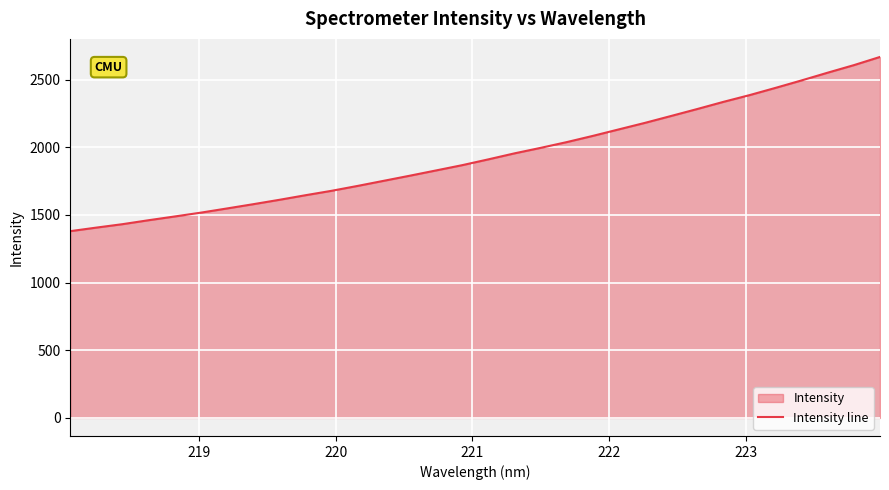

What is the smallest value displayed?

1379.8